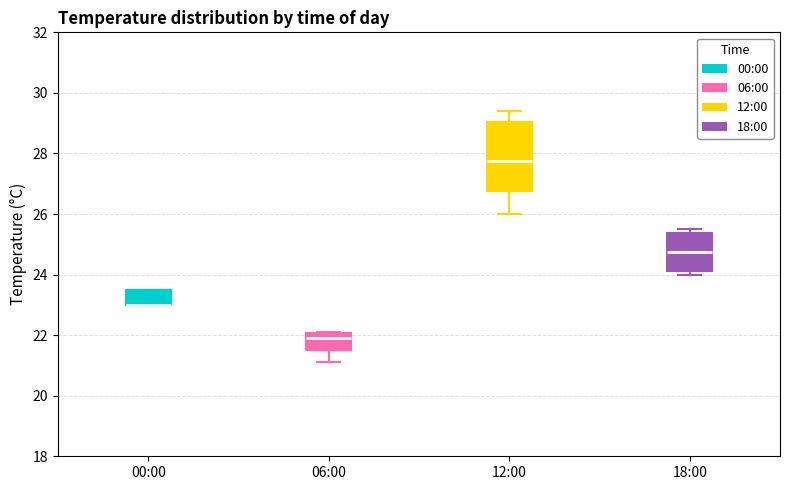

Reading left to right, read every box against the y-axis: the position of its median line, the range the box covers, and the ends of its whiskers. The values are not printed on the chart, so give them approximately, as read against the axis.

00:00: median 23.0 (drawn on the box's lower edge), box 23.0 to 23.6, whiskers 23.0 to 23.6
06:00: median 22.0 (just below the box's upper edge), box 21.6 to 22.0, whiskers 21.2 to 22.2
12:00: median 27.8, box 26.8 to 29.0, whiskers 26.0 to 29.4
18:00: median 24.8, box 24.2 to 25.4, whiskers 24.0 to 25.6